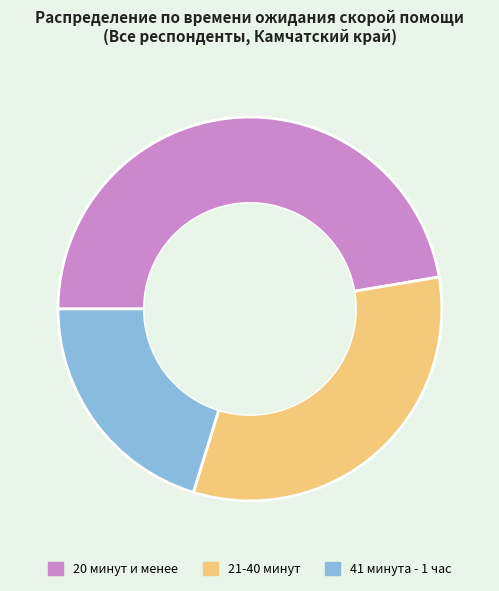

Which slice is the smallest?

41 минута - 1 час